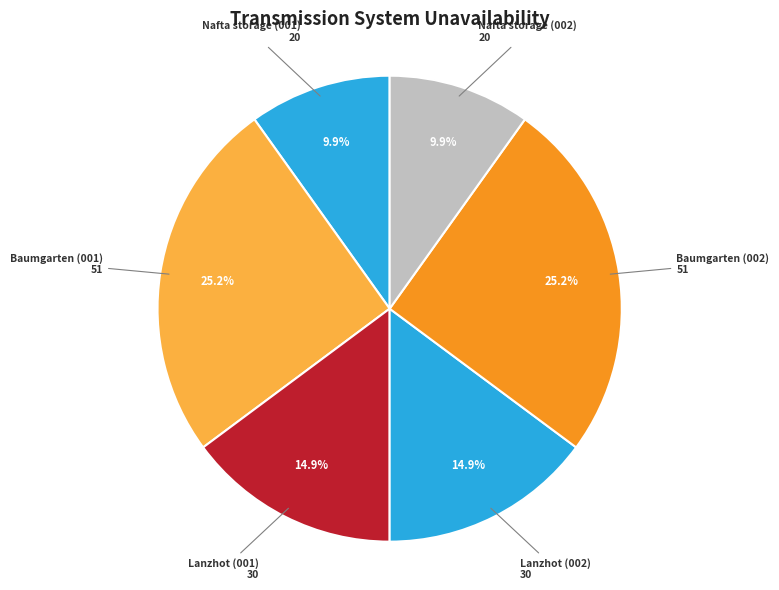

Which category has the smallest portion of the pie?

Nafta storage (001)